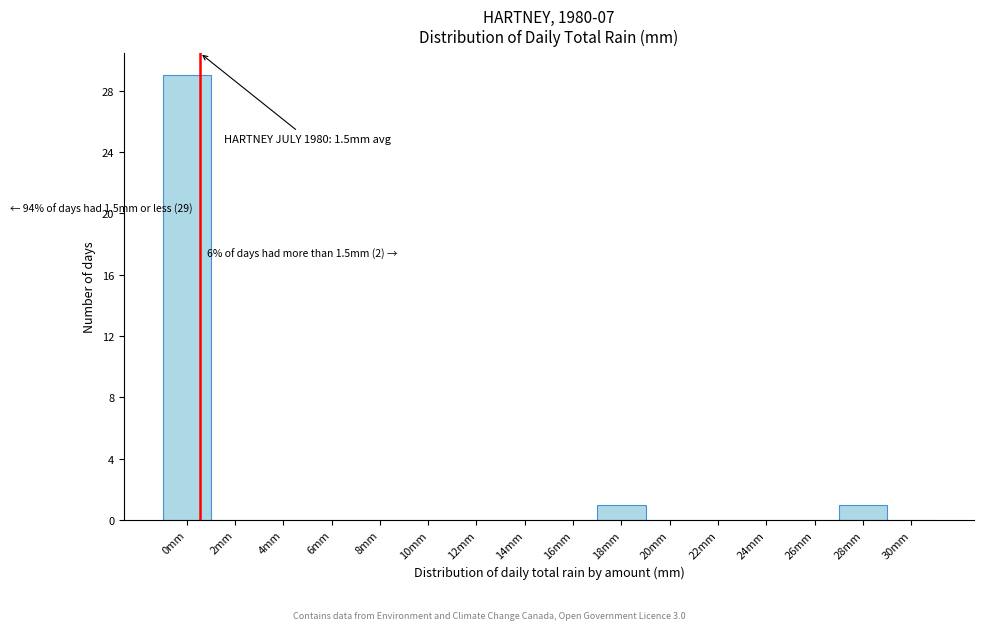

Reading left to right, extract all data points from this chart.

0mm=29	2mm=0	4mm=0	6mm=0	8mm=0	10mm=0	12mm=0	14mm=0	16mm=0	18mm=1	20mm=0	22mm=0	24mm=0	26mm=0	28mm=1	30mm=0